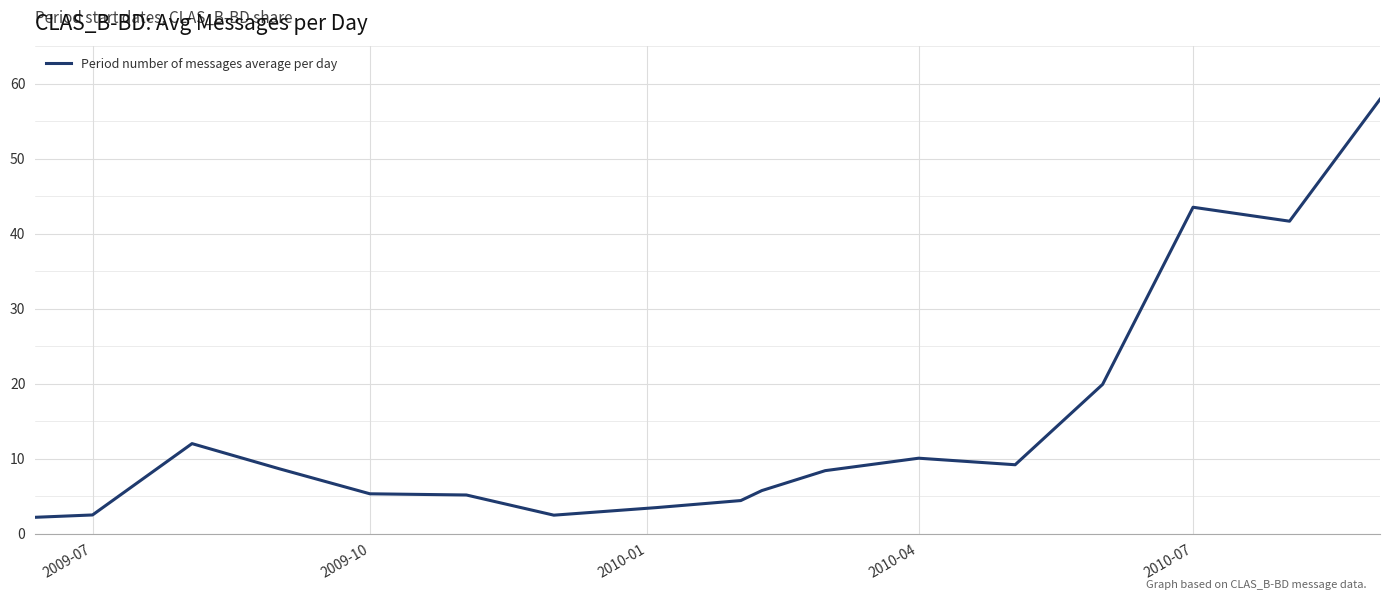

What is the minimum value shown in the chart?

2.2